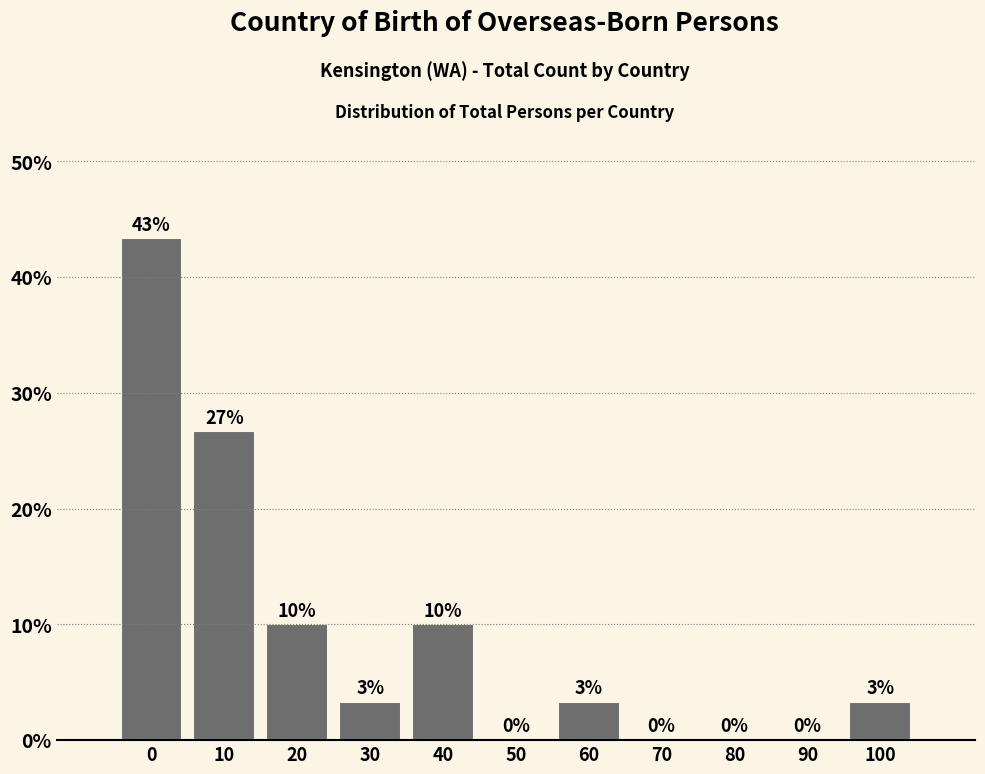

Between 10 and 30, which is larger?

10